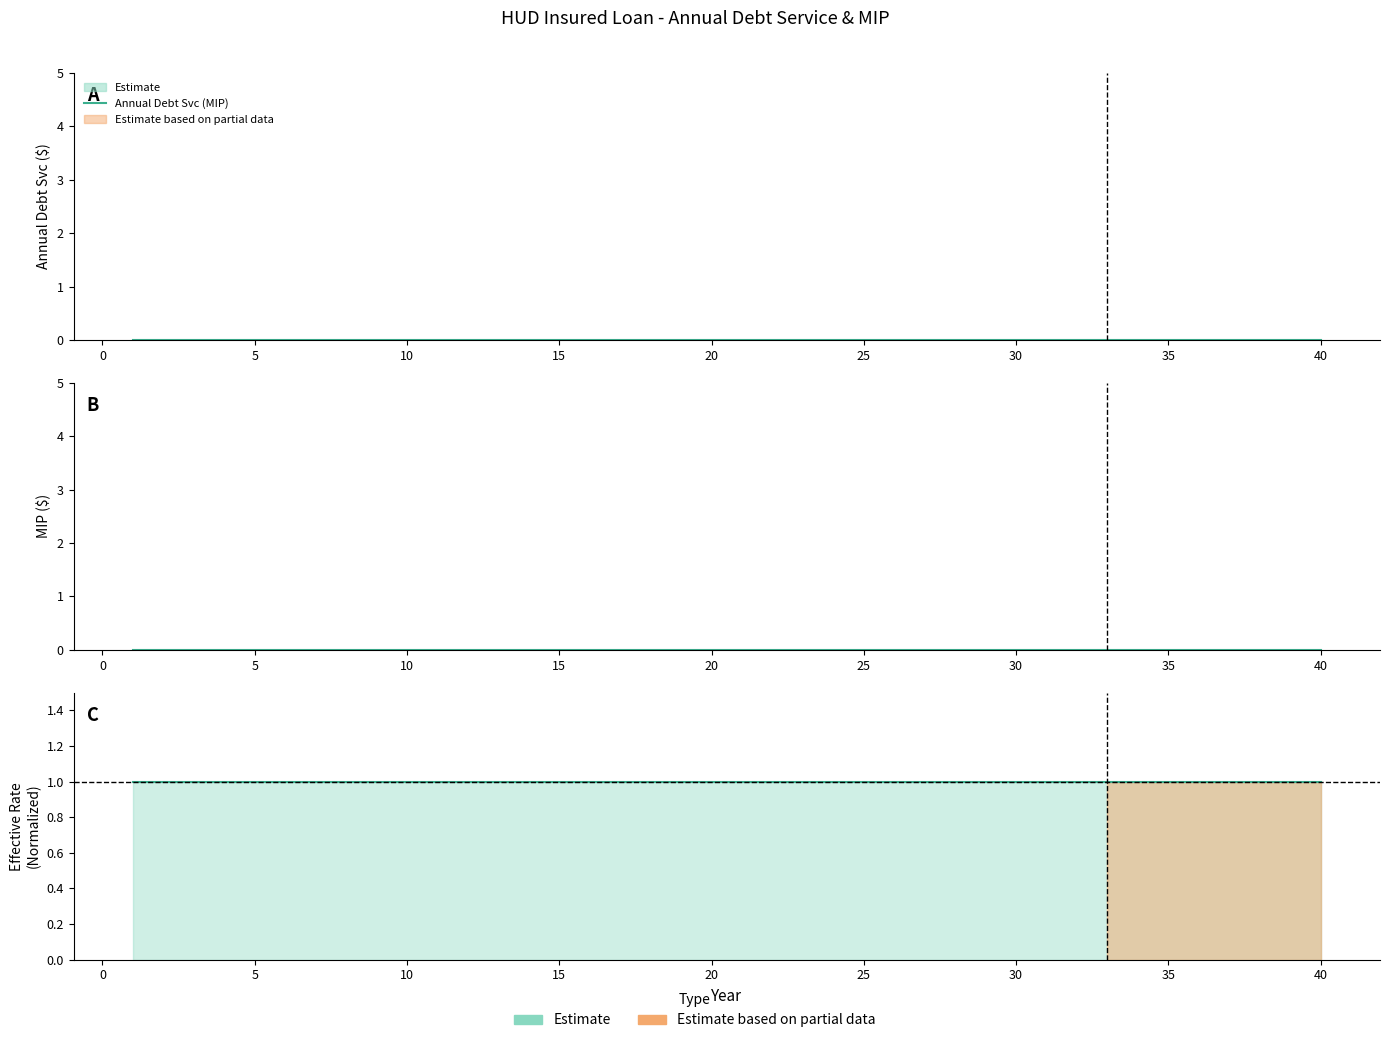

True or false: MIP and Annual Debt Svc (MIP) cross at least once.

False